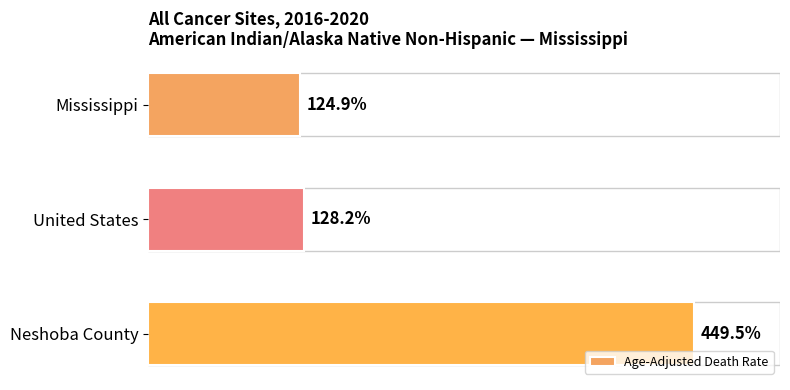

What is the label of the 2nd bar from the bottom?

United States